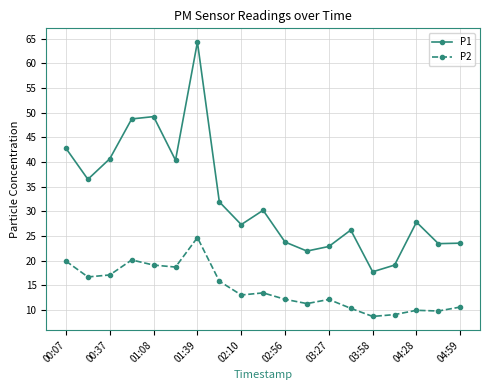

In P1, how many points are higher than both neighbors (excluding endpoints)?

5